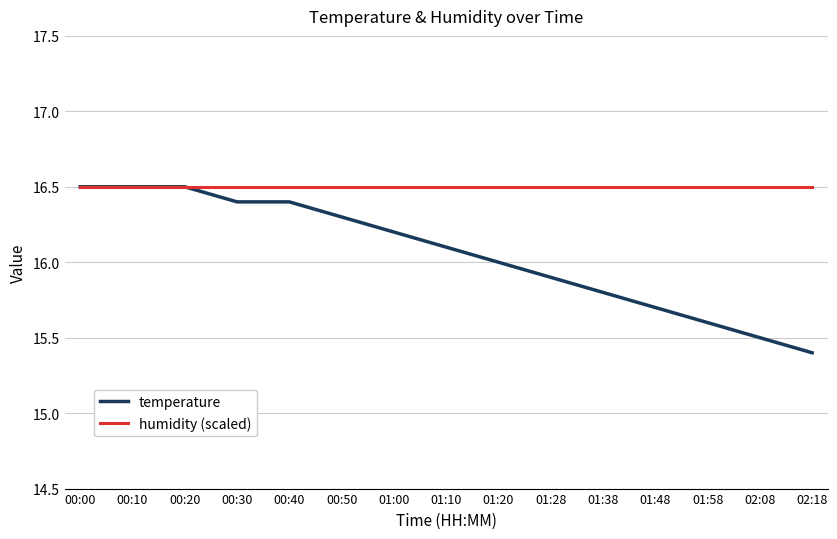

How many categories are shown in the chart?

15